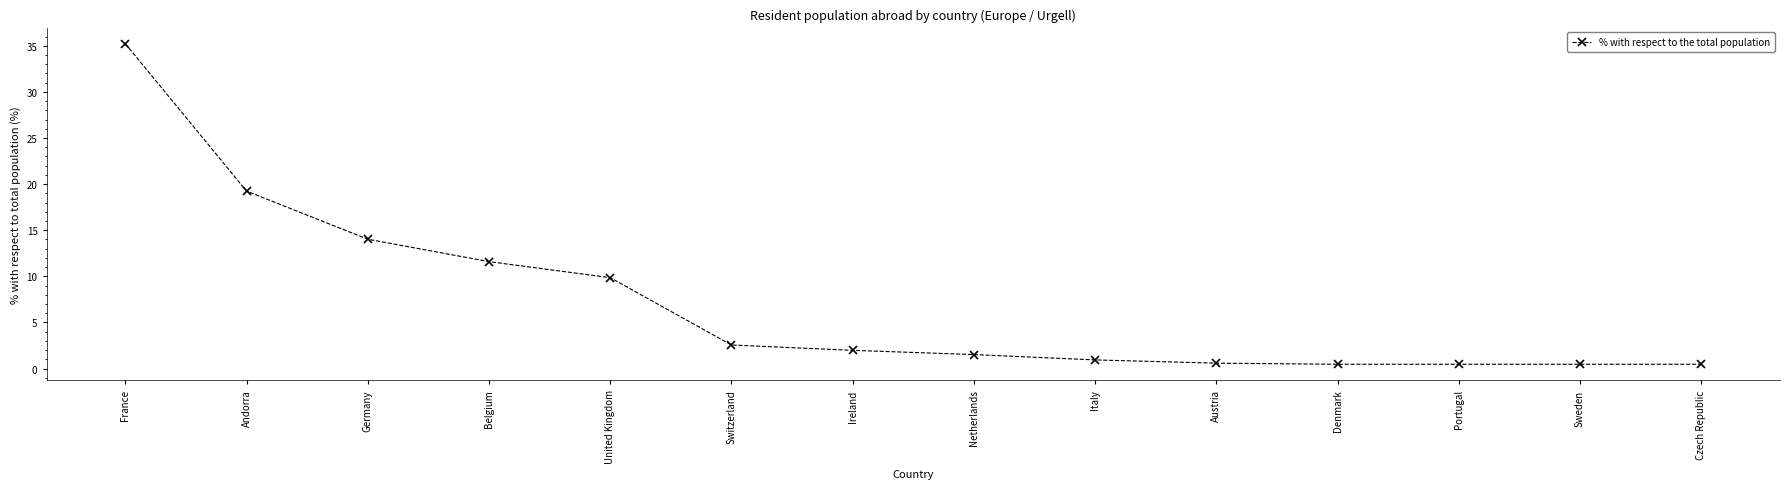

What is the sum of the values at Ireland and Switzerland?

4.5